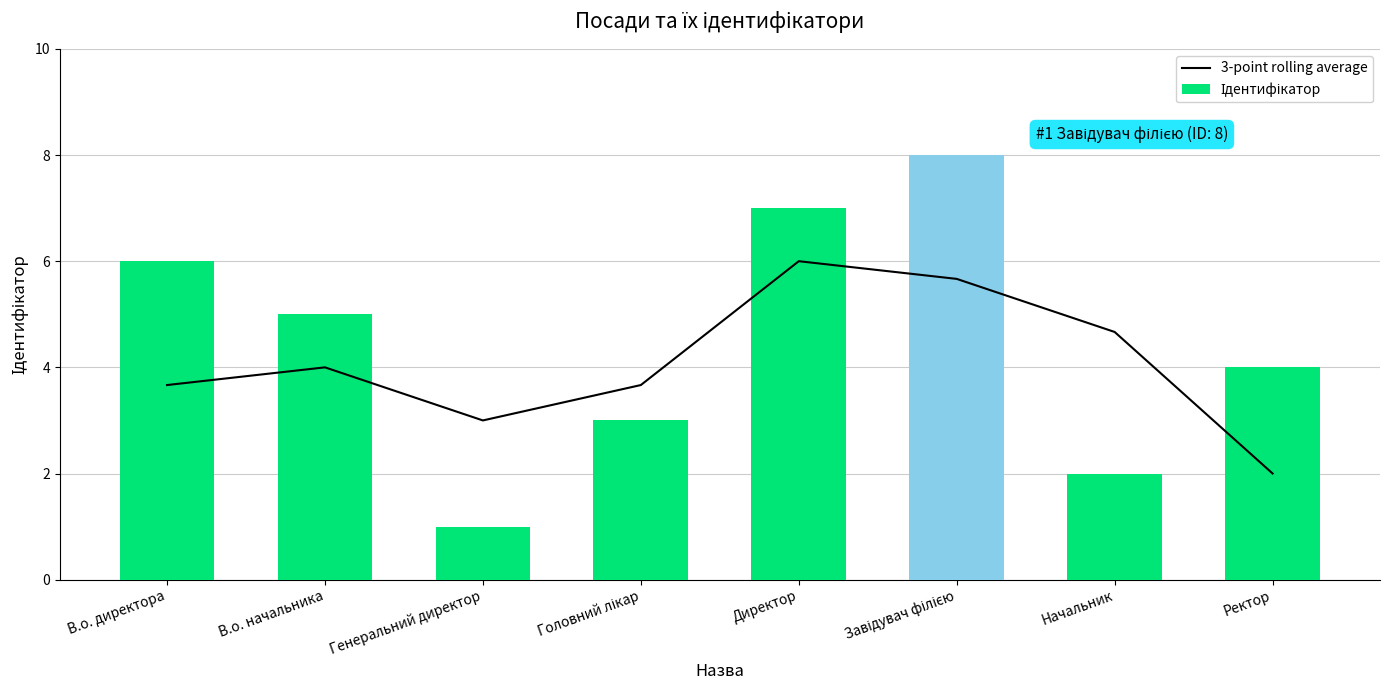

Reading right to left, what are all the values shown in this chart?

3-point rolling average: Ректор=2.0	Начальник=4.7	Завідувач філією=5.7	Директор=6.0	Головний лікар=3.7	Генеральний директор=3.0	В.о. начальника=4.0	В.о. директора=3.7
Ідентифікатор: Ректор=4.0	Начальник=2.0	Завідувач філією=8.0	Директор=7.0	Головний лікар=3.0	Генеральний директор=1.0	В.о. начальника=5.0	В.о. директора=6.0